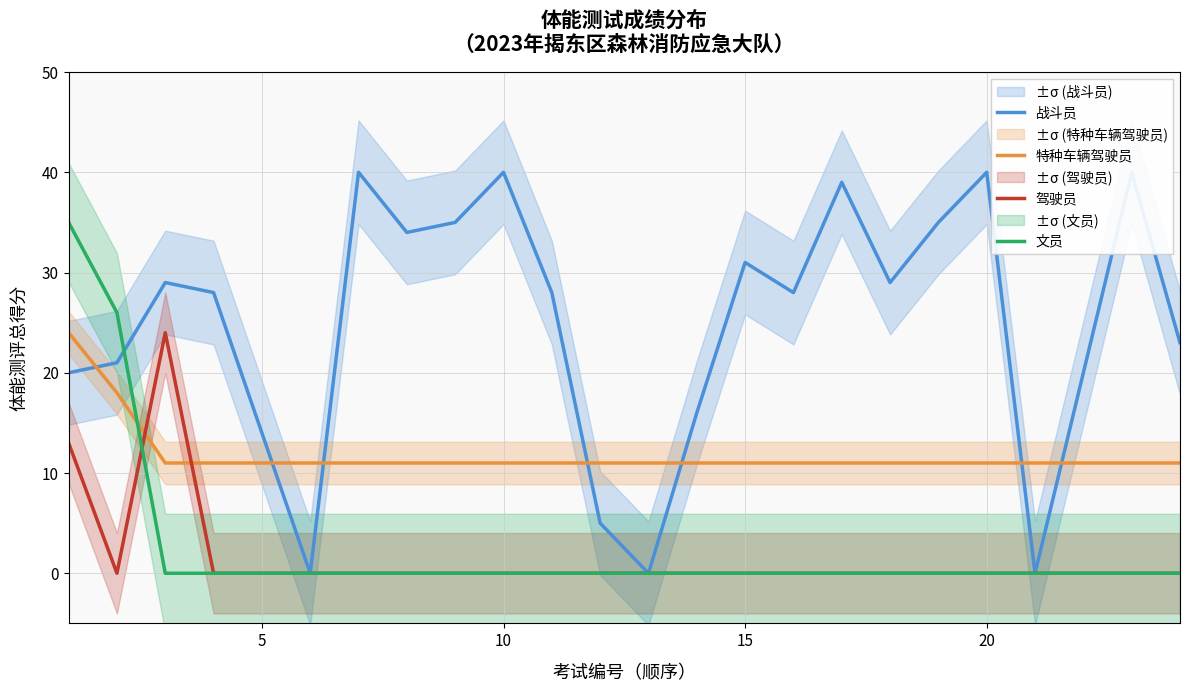

How many data points does each series have?

24